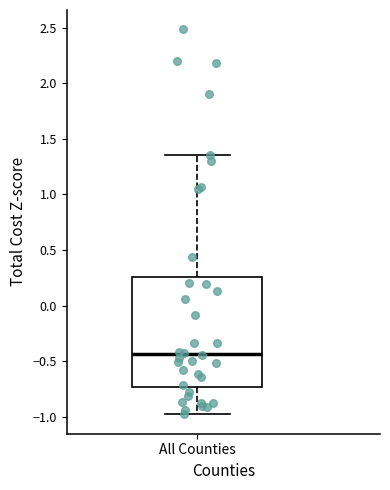

Where does the upper whisker of the box for All Counties end on the y-axis? The values are not printed on the chart, so give them approximately, as read against the axis.

1.35